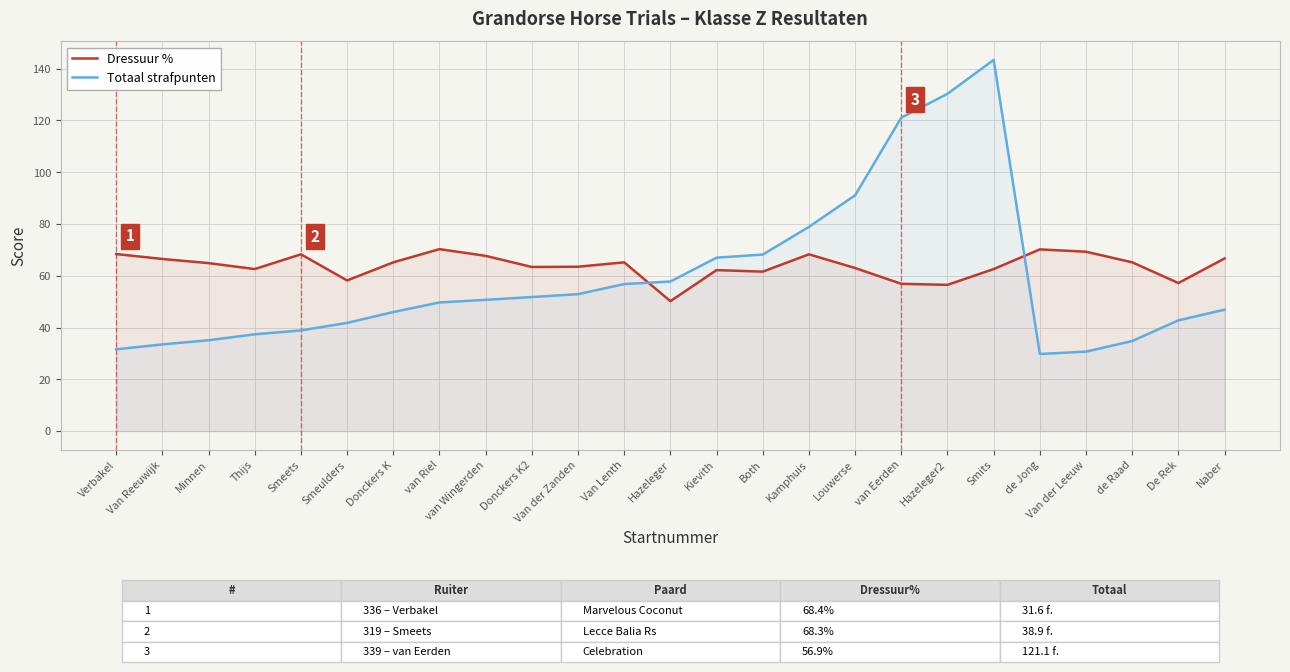

How many lines are shown in the chart?

2